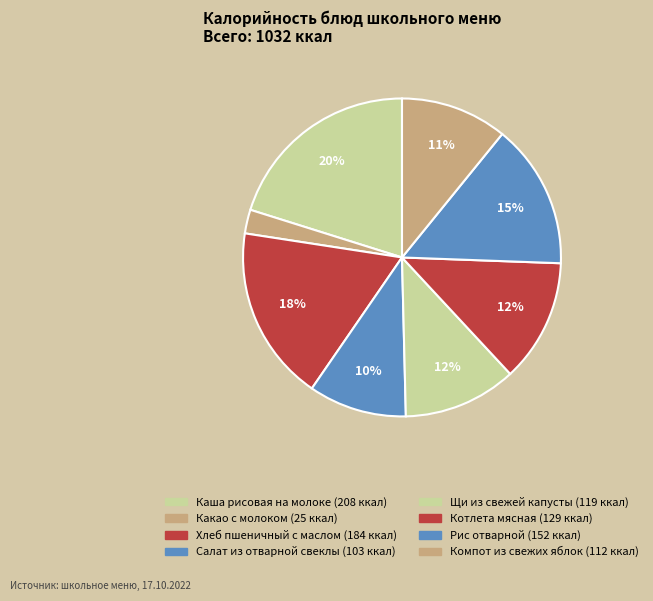

How many slices are in this pie chart?

8